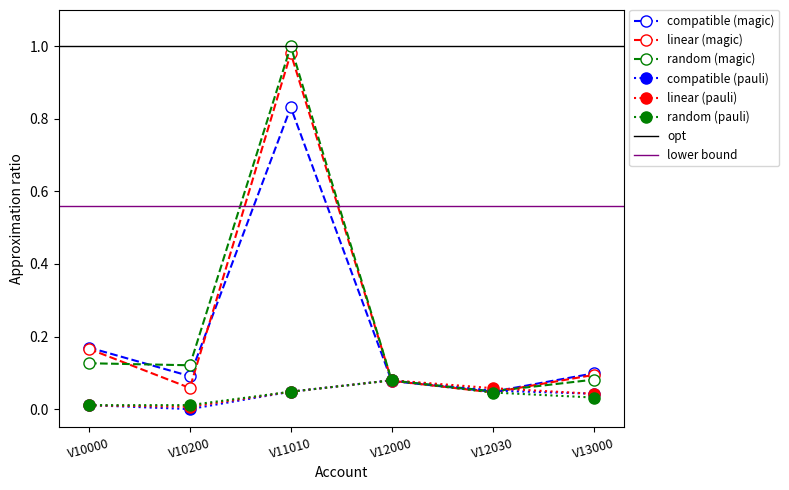

What is the value of the random (magic) point at the 4th from the left?

0.1